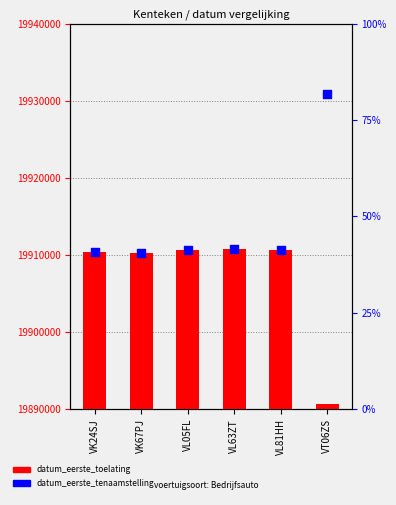

Which series contains the highest Y value?

datum_eerste_tenaamstelling_in_nederland